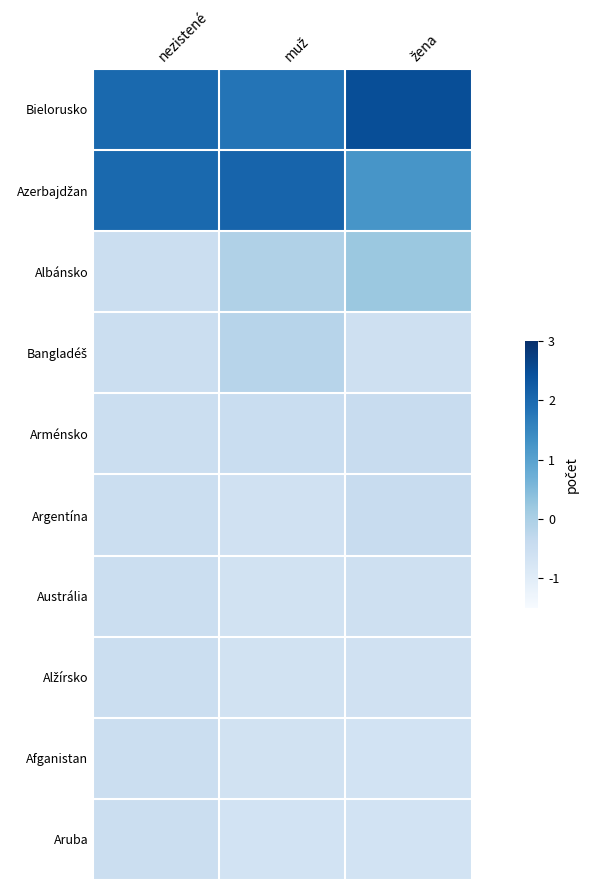

At which category is the sum across all series the highest?

muž